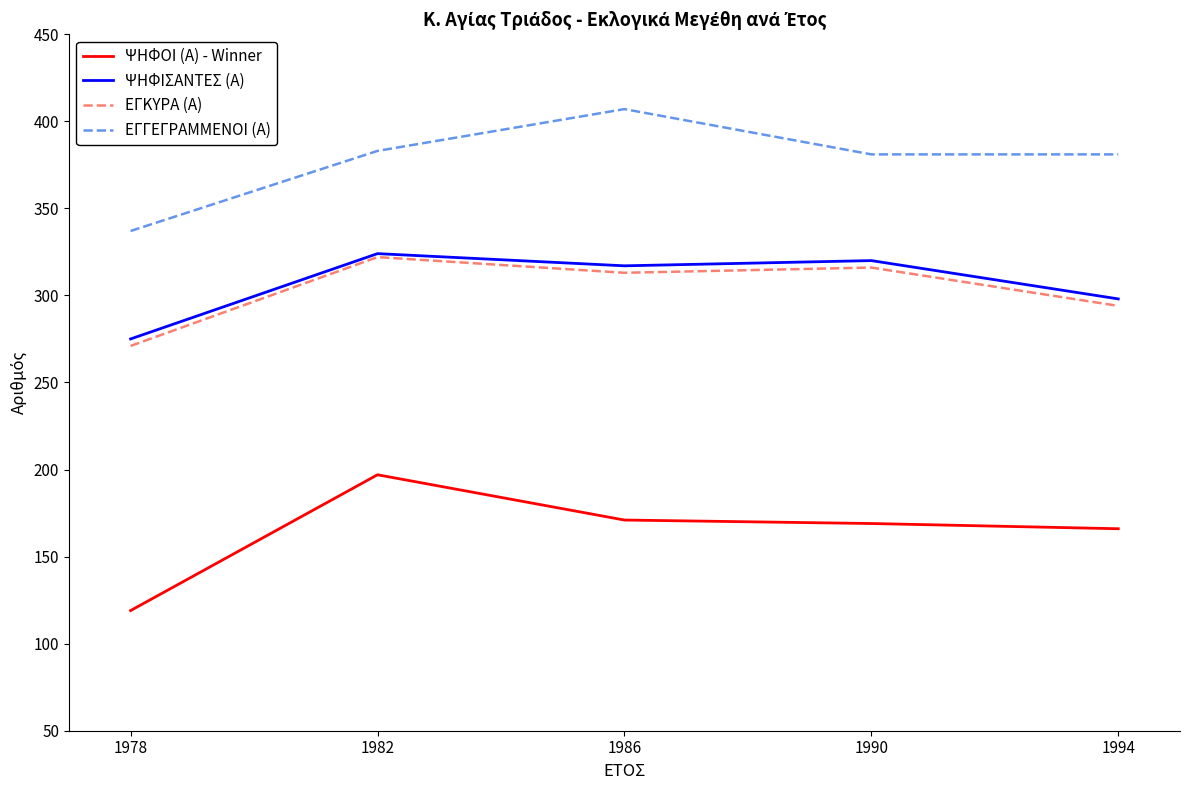

Where is the first local maximum for ΕΓΓΕΓΡΑΜΜΕΝΟΙ (Α)?

1986